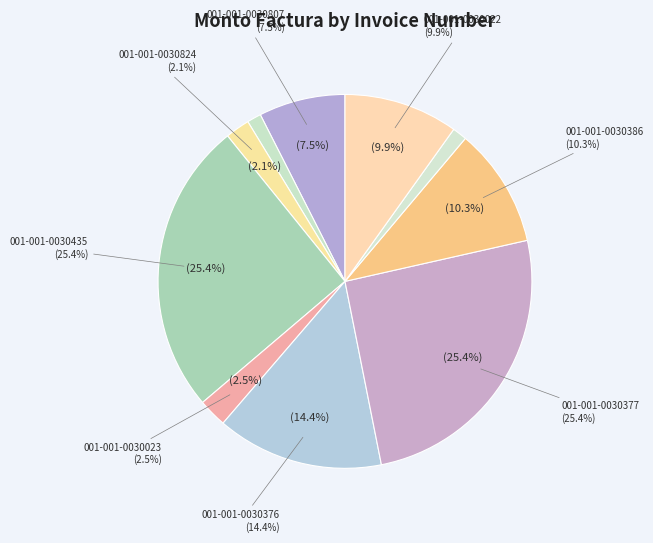

How many slices are in this pie chart?

10